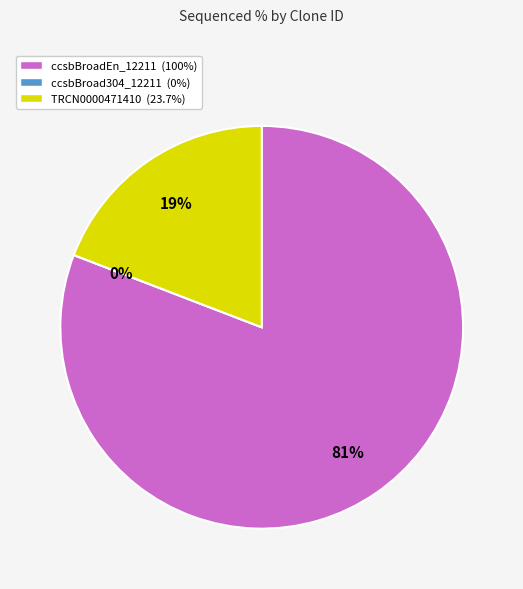

Is it true that ccsbBroad304_12211 is 0% of the pie?

True